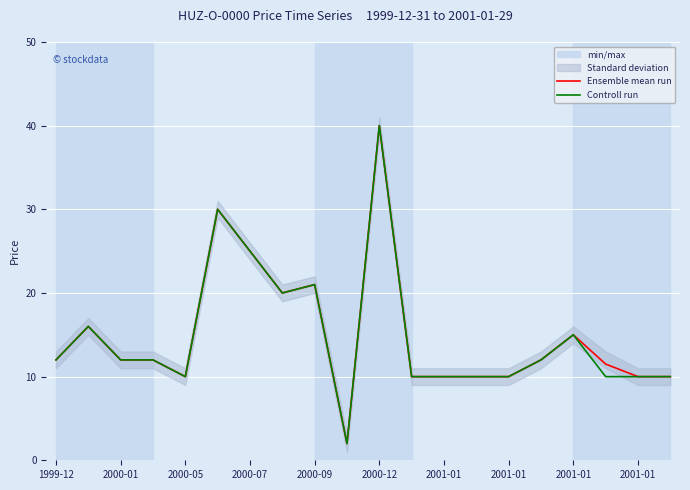

True or false: Controll run has a value of 15.0 at 2001-01.

True